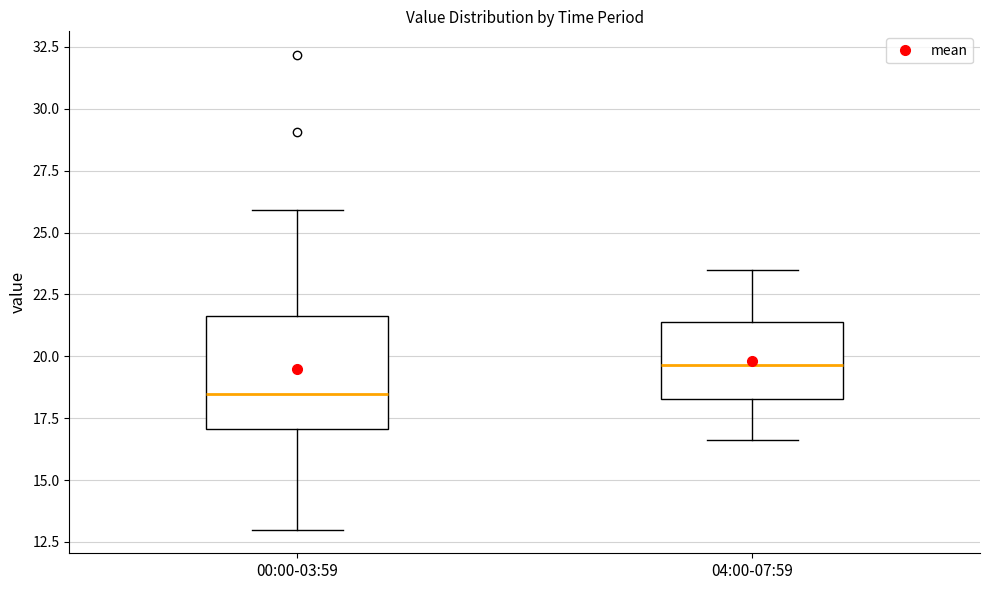

Comparing the boxes themselves (not the whiskers), which one is the tallest?

00:00-03:59